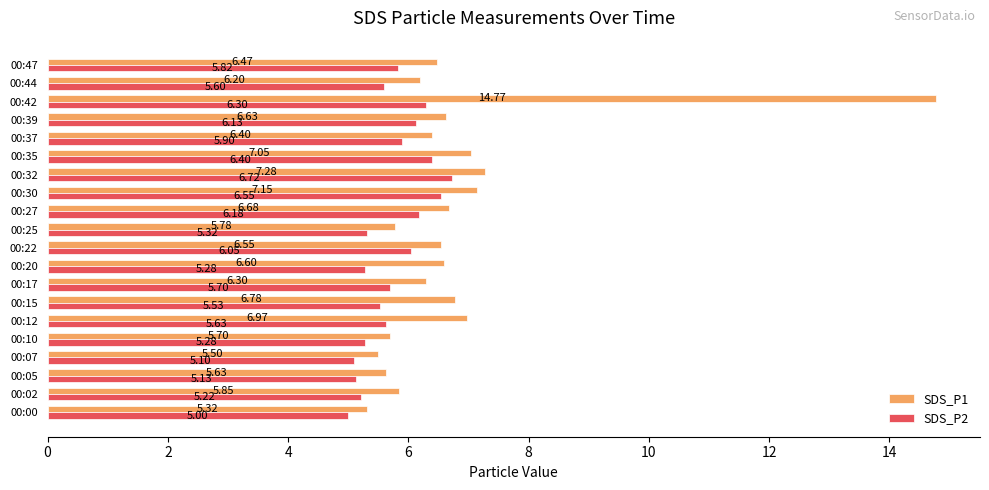

Which category has the highest value in the SDS_P1 series?

00:42